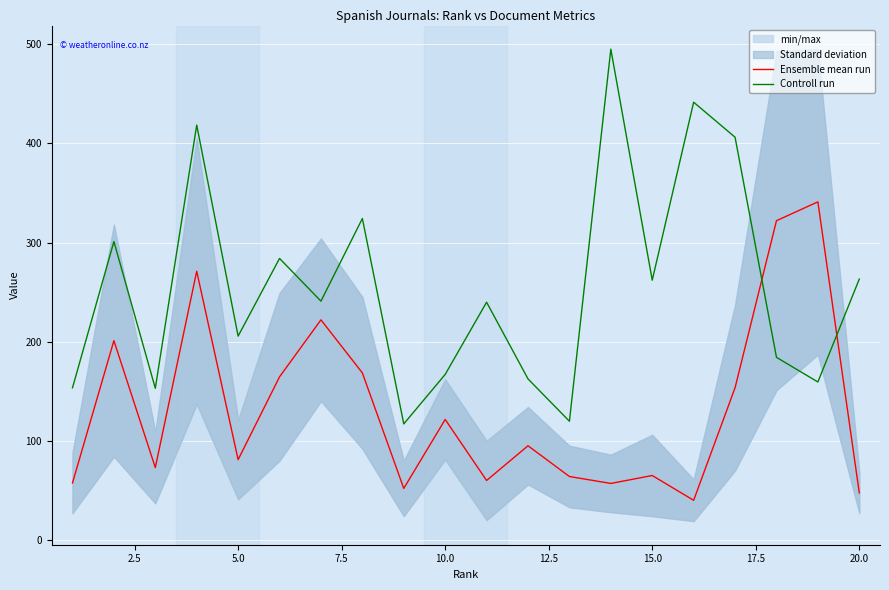

How many times do Controll run and Ensemble mean run cross each other?

2